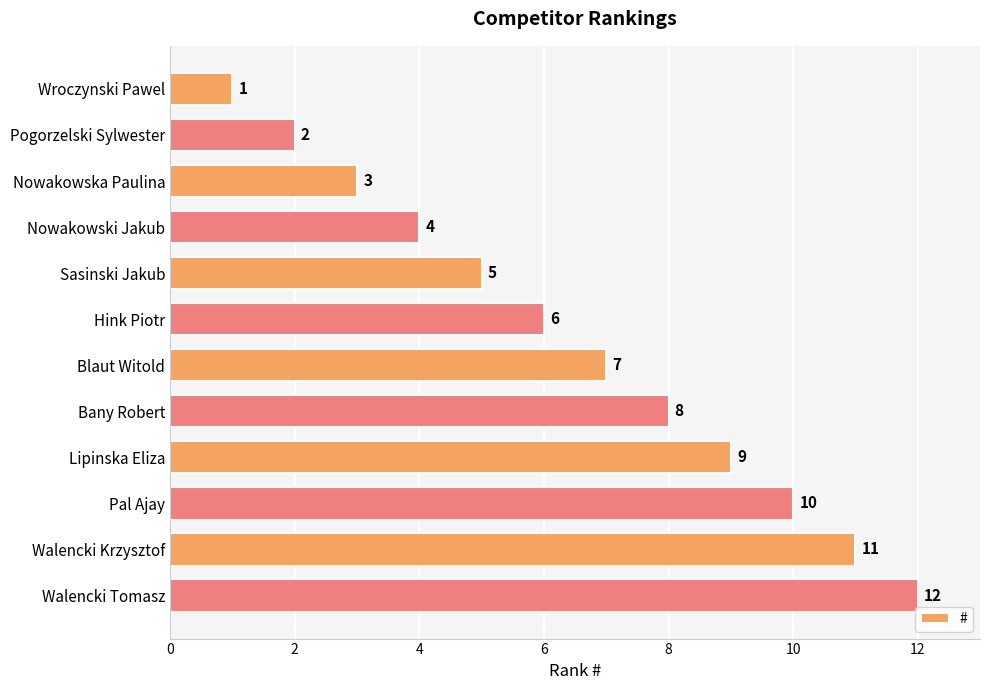

What is the difference between the maximum and minimum values?

11